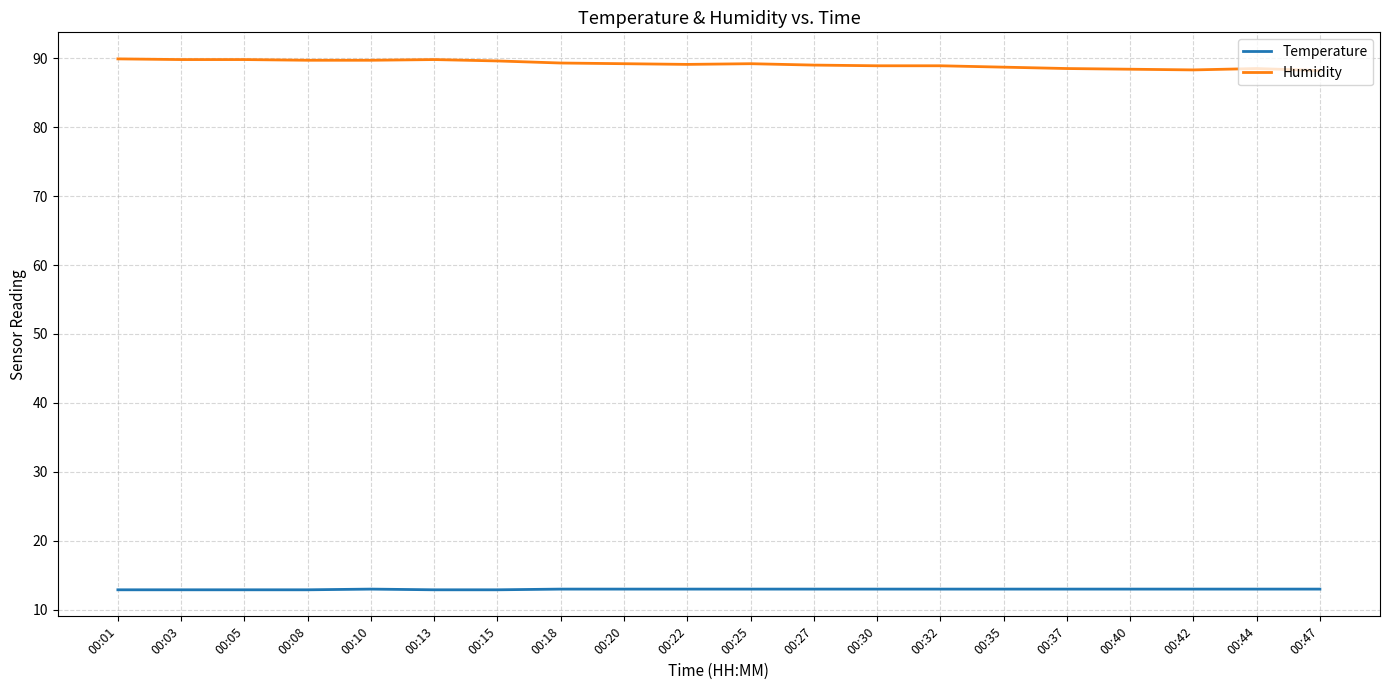

Does the chart have visible grid lines?

Yes